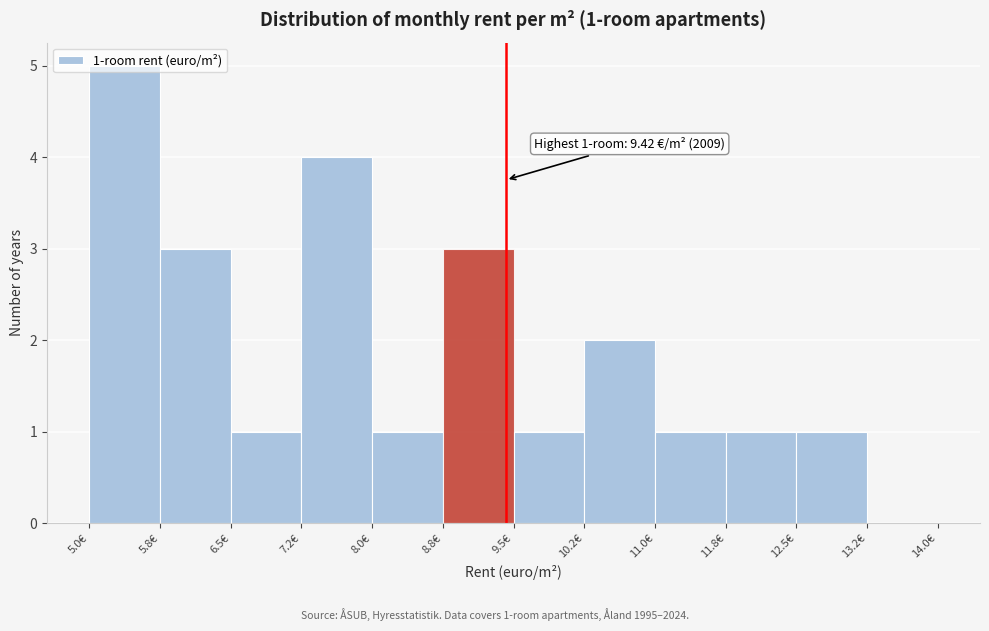

Over which range of the x-axis is the bar tallest?

5.00 to 5.75